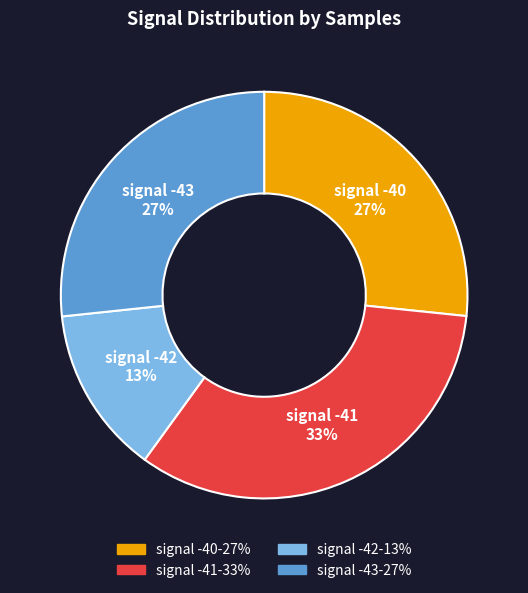

Is there a majority slice in this chart?

No